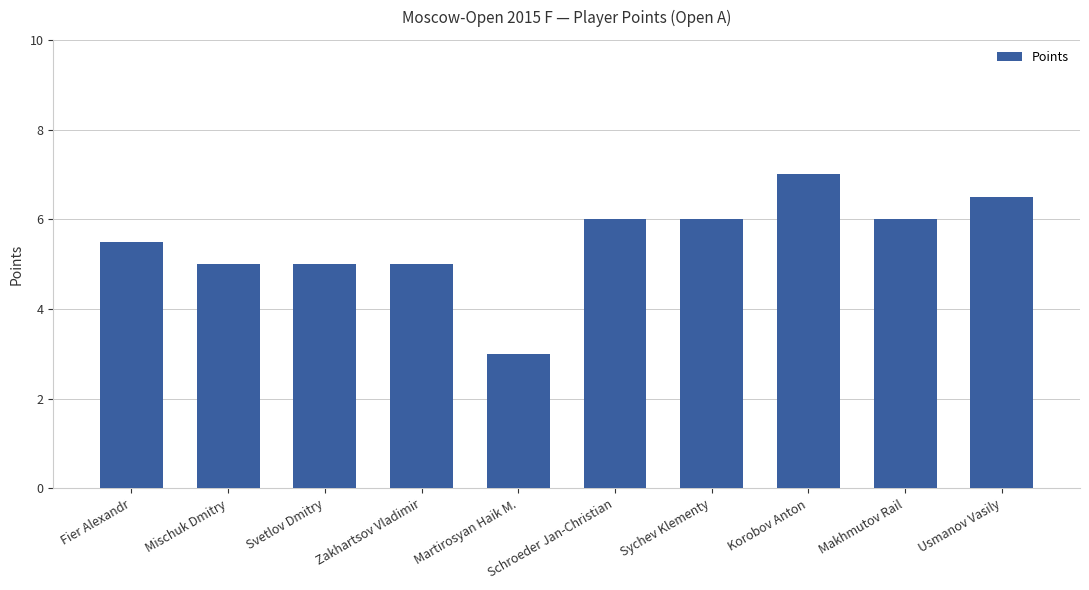

What is the difference between the maximum and minimum values?

4.0